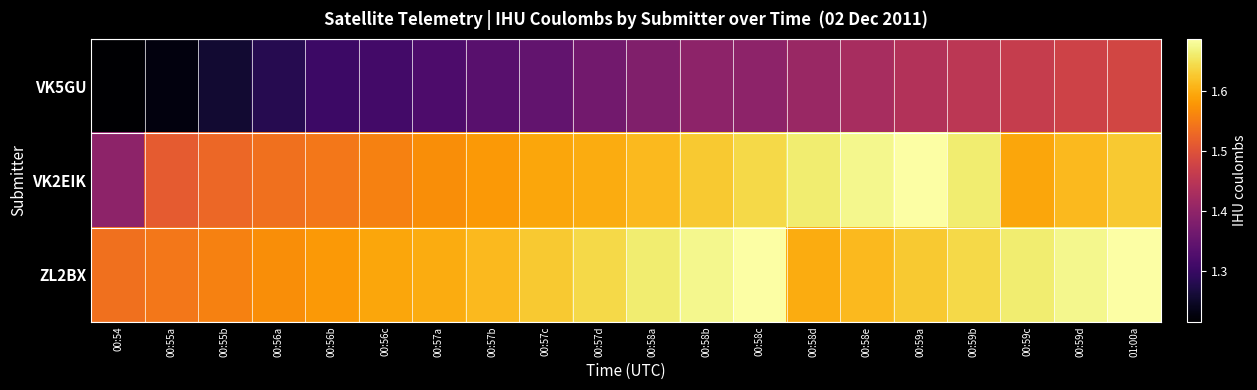

What is the total value across all series at 00:57b?

45293715